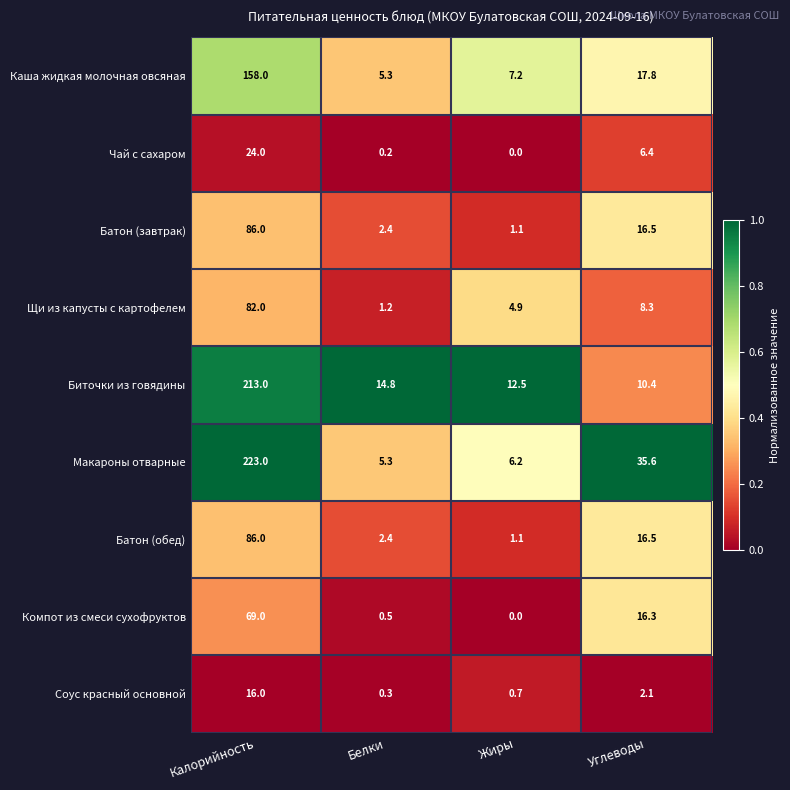

At which label is Компот из смеси сухофруктов closest to 34?

Углеводы